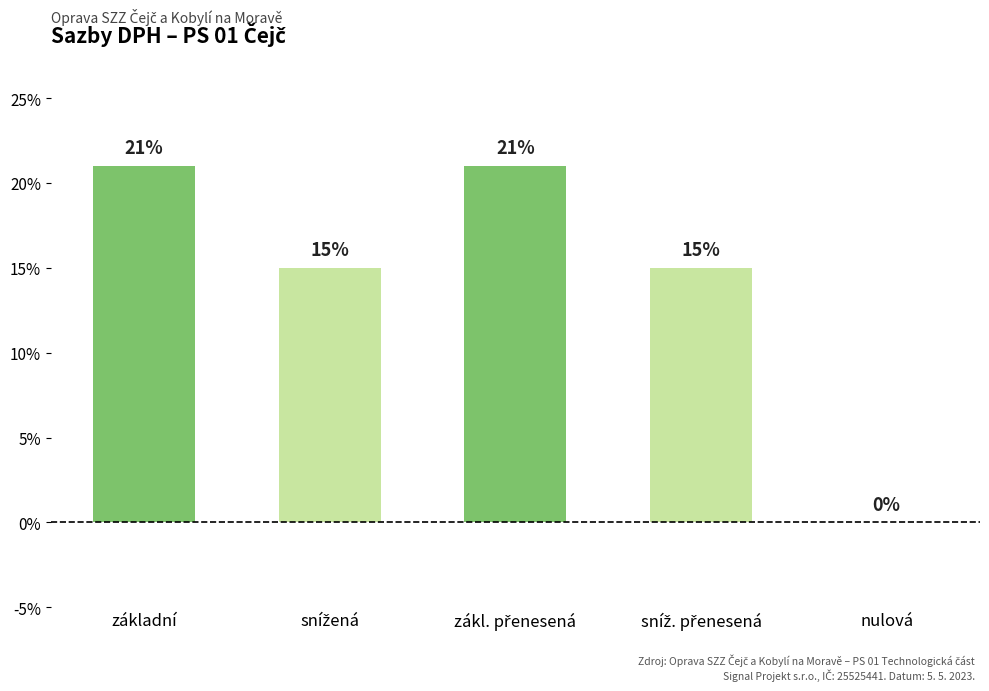

Are the bars horizontal?

No